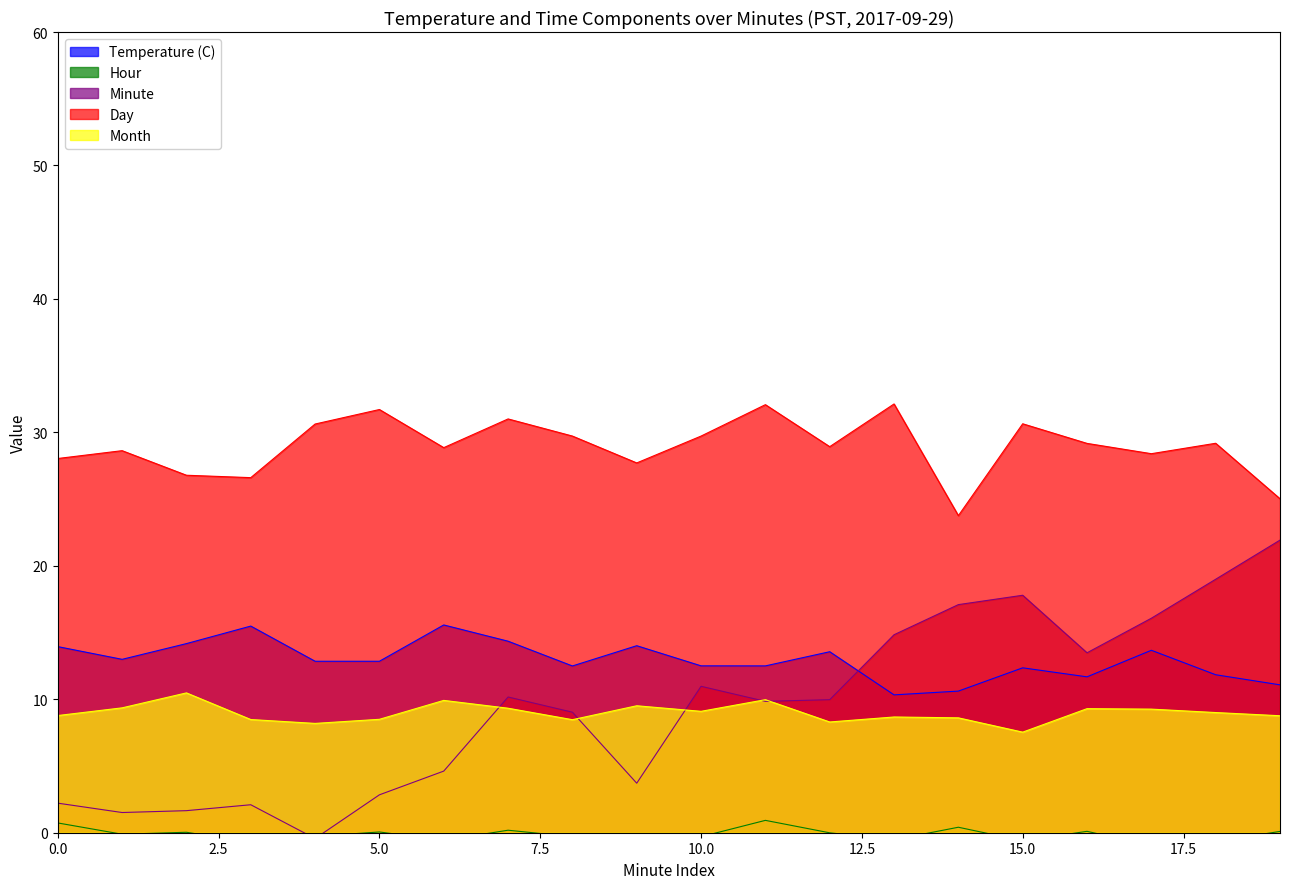

At which category is the sum across all series the highest?

19